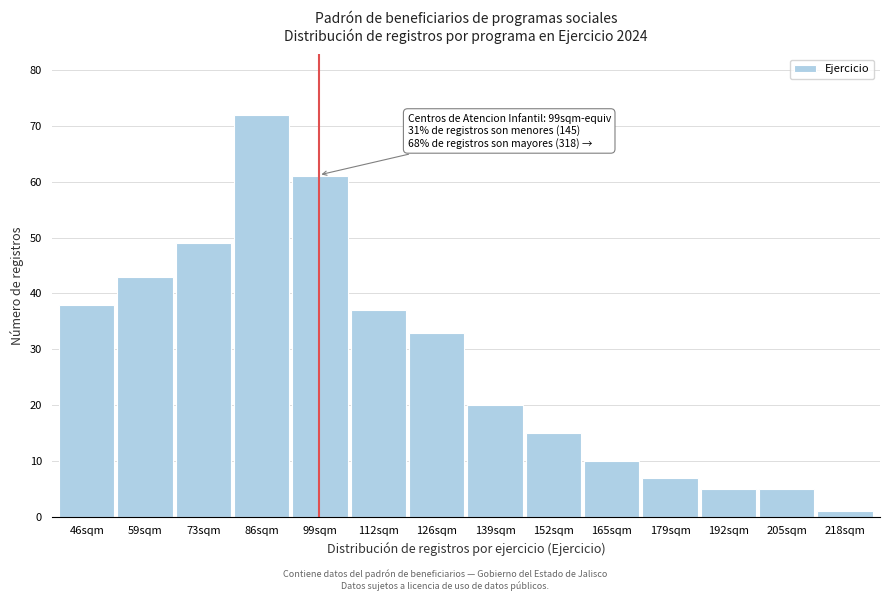

Reading left to right, transcribe all the data shown in this chart.

46sqm=38	59sqm=43	73sqm=49	86sqm=72	99sqm=61	112sqm=37	126sqm=33	139sqm=20	152sqm=15	165sqm=10	179sqm=7	192sqm=5	205sqm=5	218sqm=1